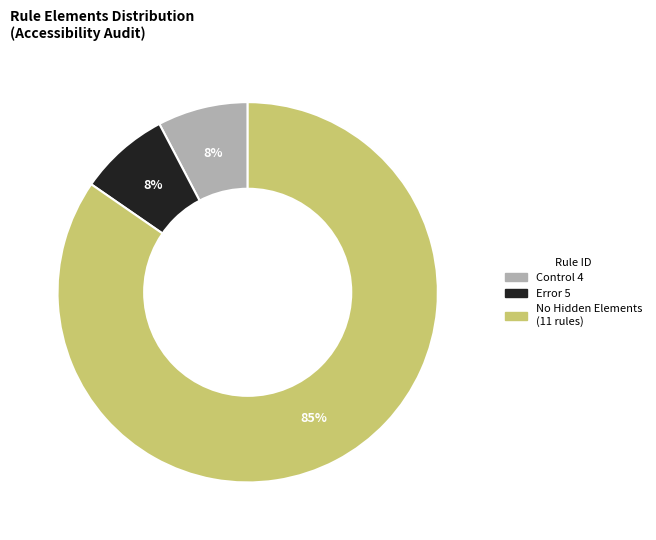

How many segments does this pie chart have?

3